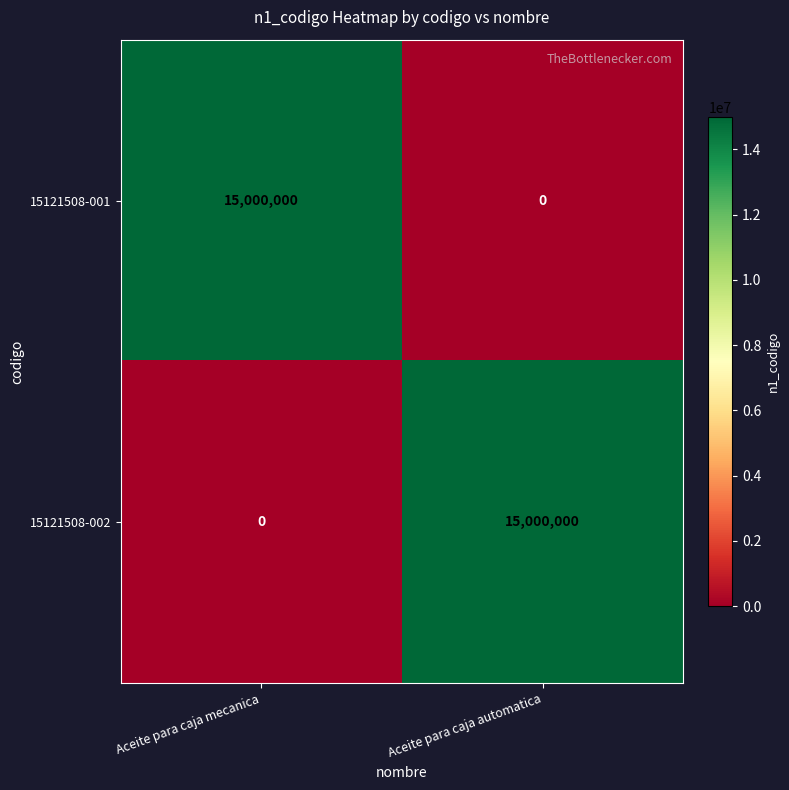

How many distinct data groups are displayed?

2